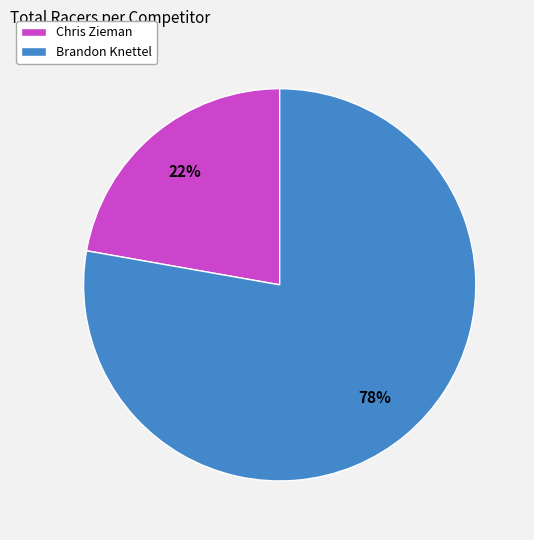

To the nearest percent, what is the combined percentage of Chris Zieman and Brandon Knettel?

100%